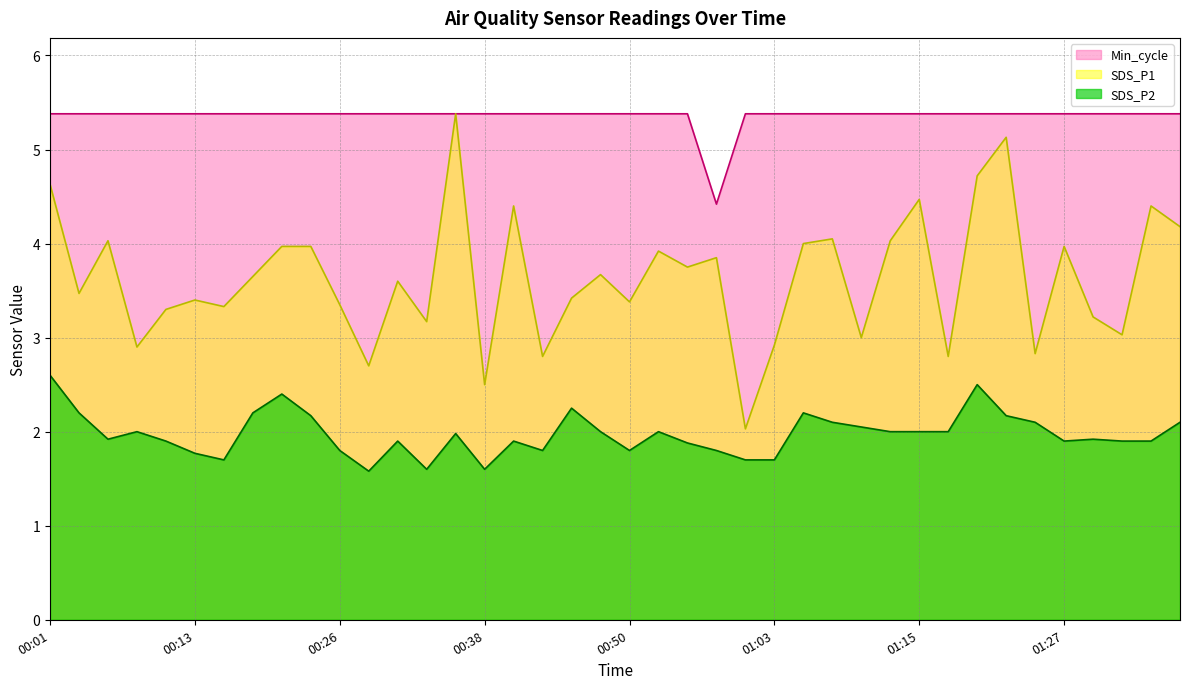

Which category has the lowest value across all series?

00:28